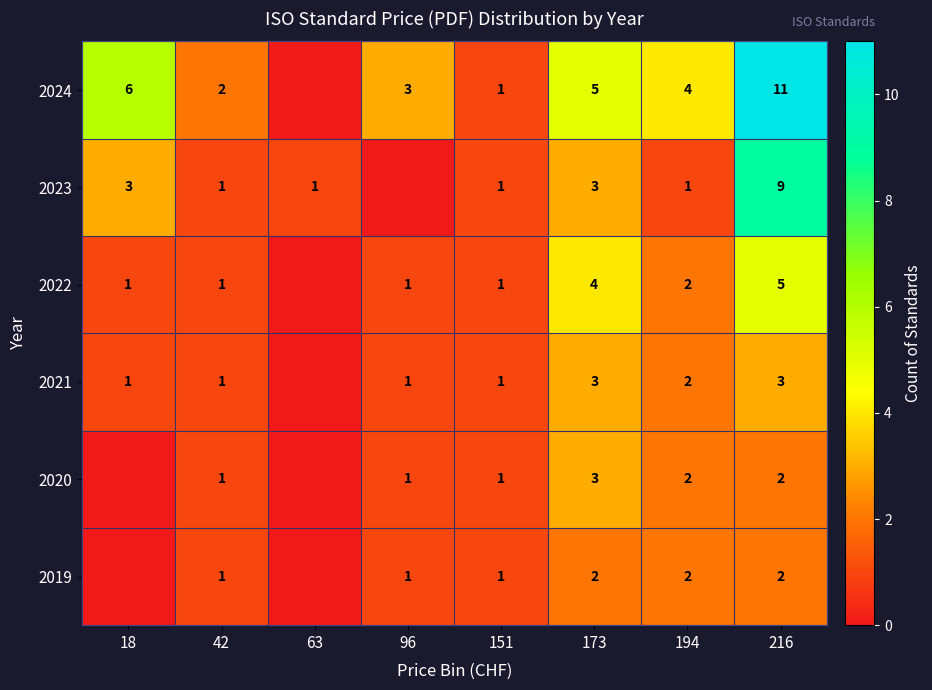

Is the value of 2024 at 18 greater than the value of 2023 at 194?

Yes